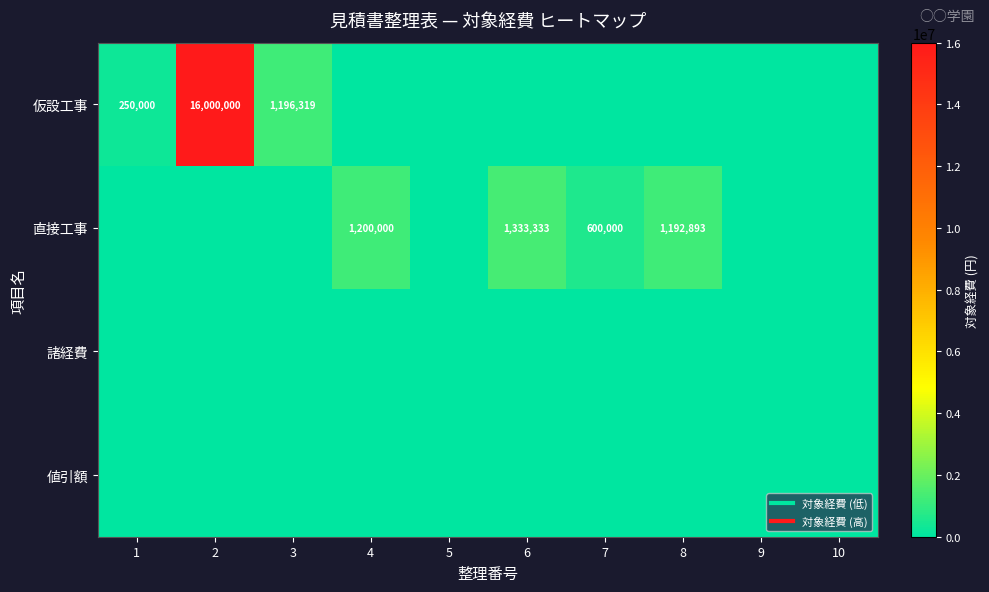

Where is 値引額 nearest to the value 0?

1